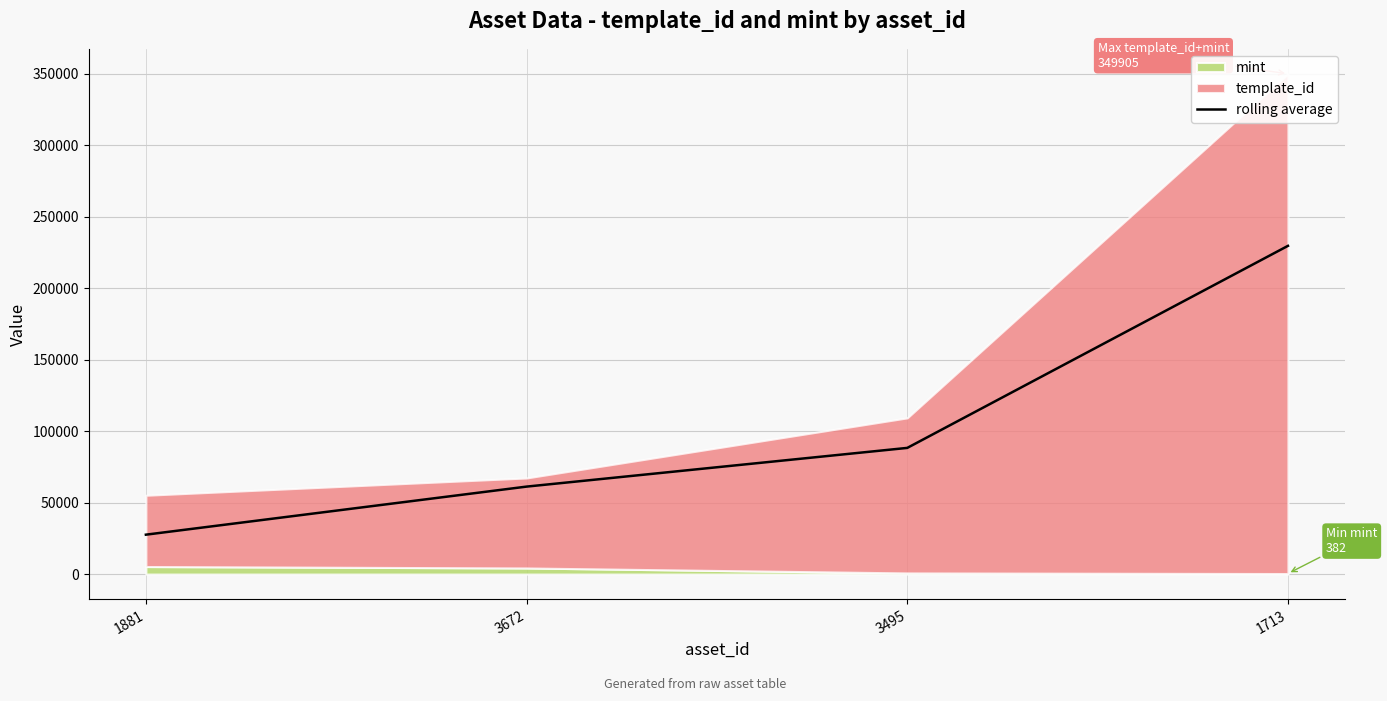

The value at 3495 is 24337.7. True or false?

False